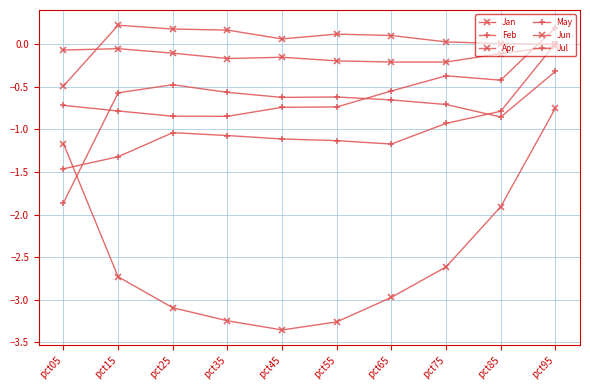

How many interior local valleys does the Jan series have?

1